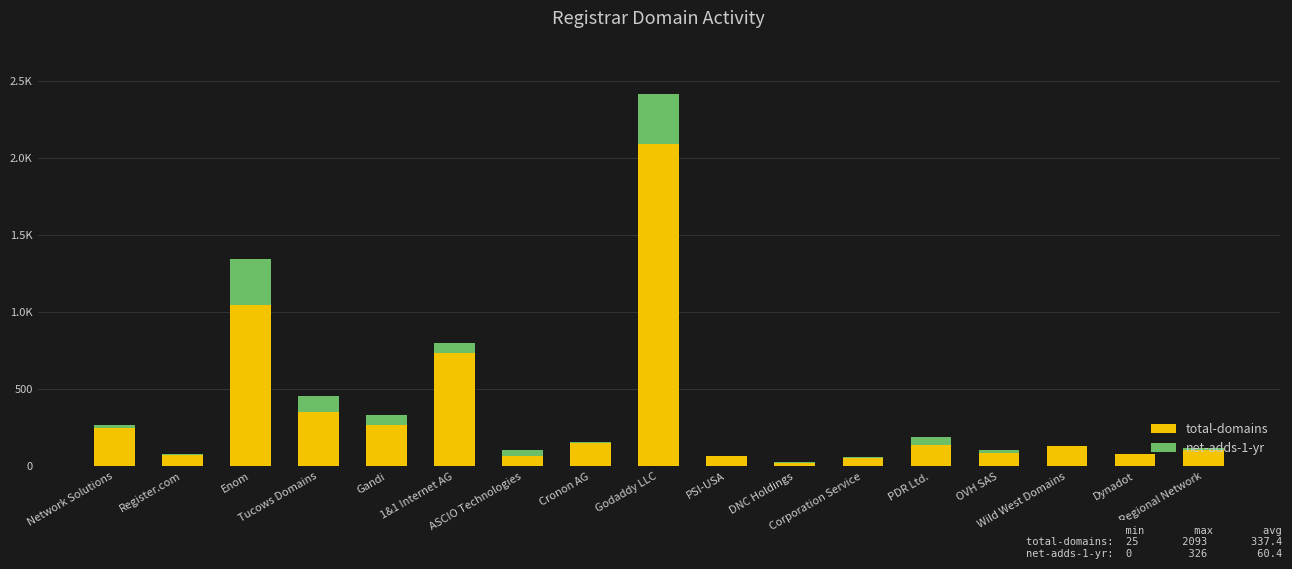

Read the total-domains value at Corporation Service.

58